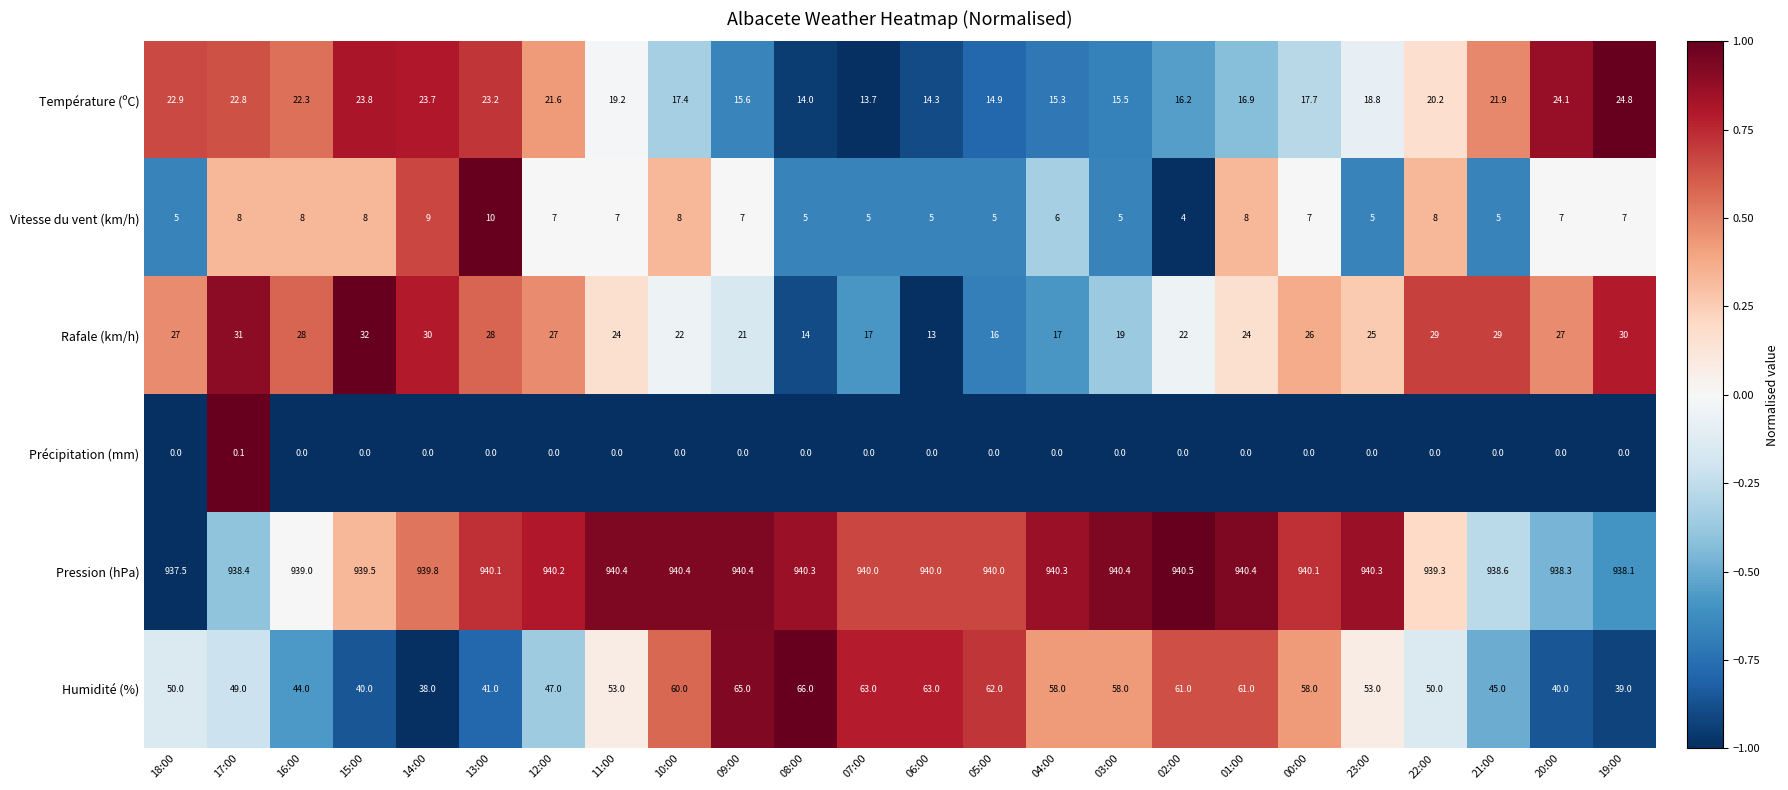

At which label is Pression (hPa) closest to 939?

16:00